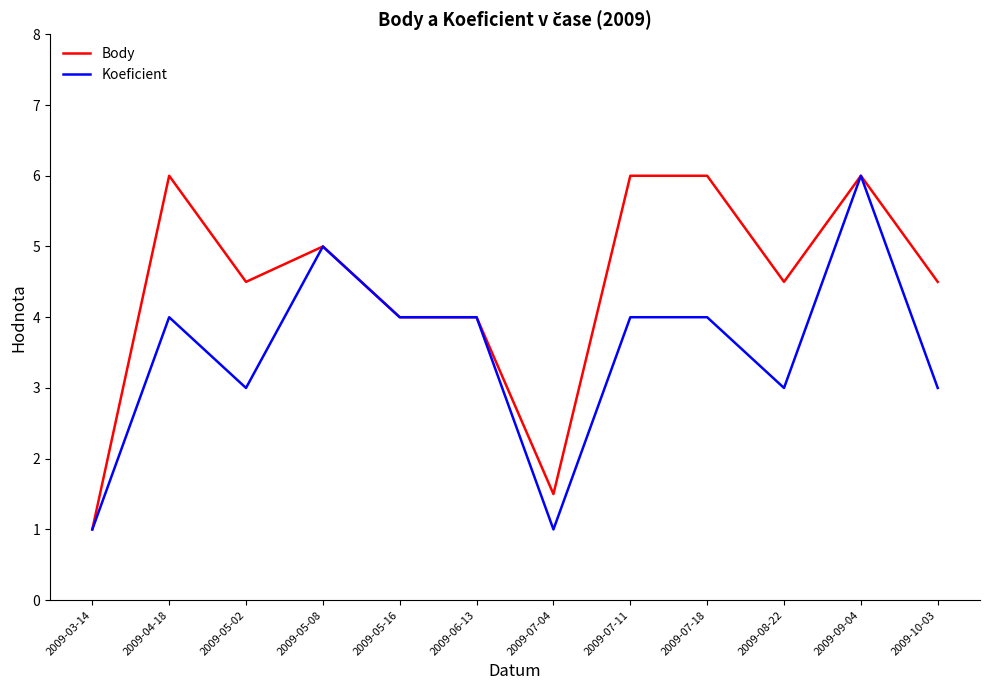

How many Body values are between 4 and 6?

10